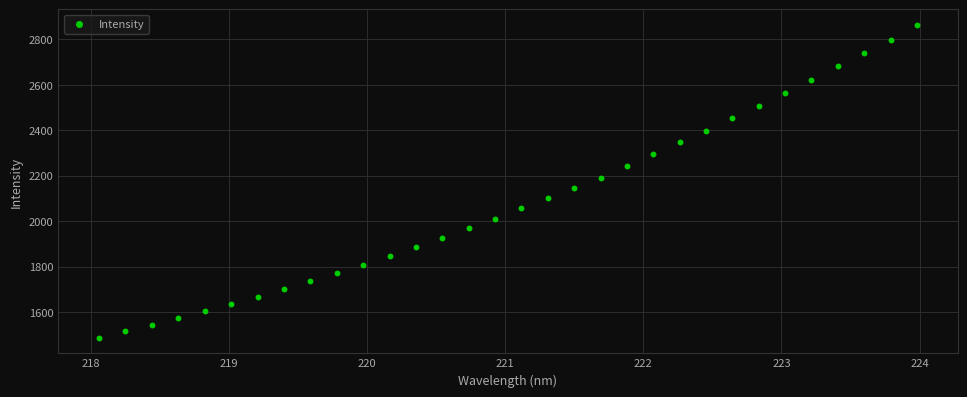

What is the range of X values (max minus min)?

5.9